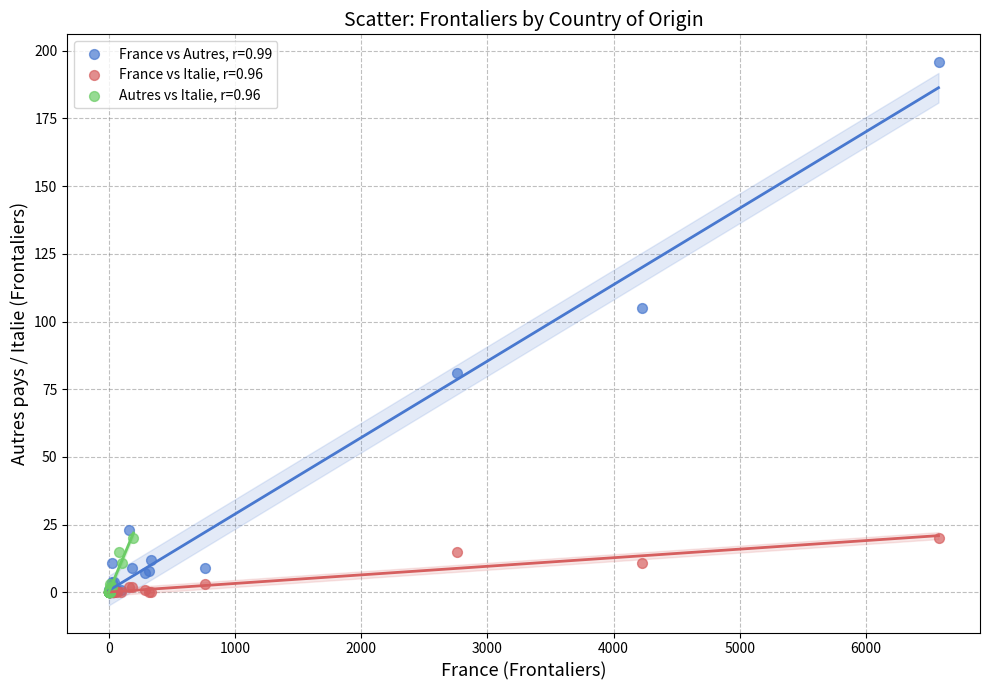

Which series contains the highest Y value?

France vs Autres, r=0.99